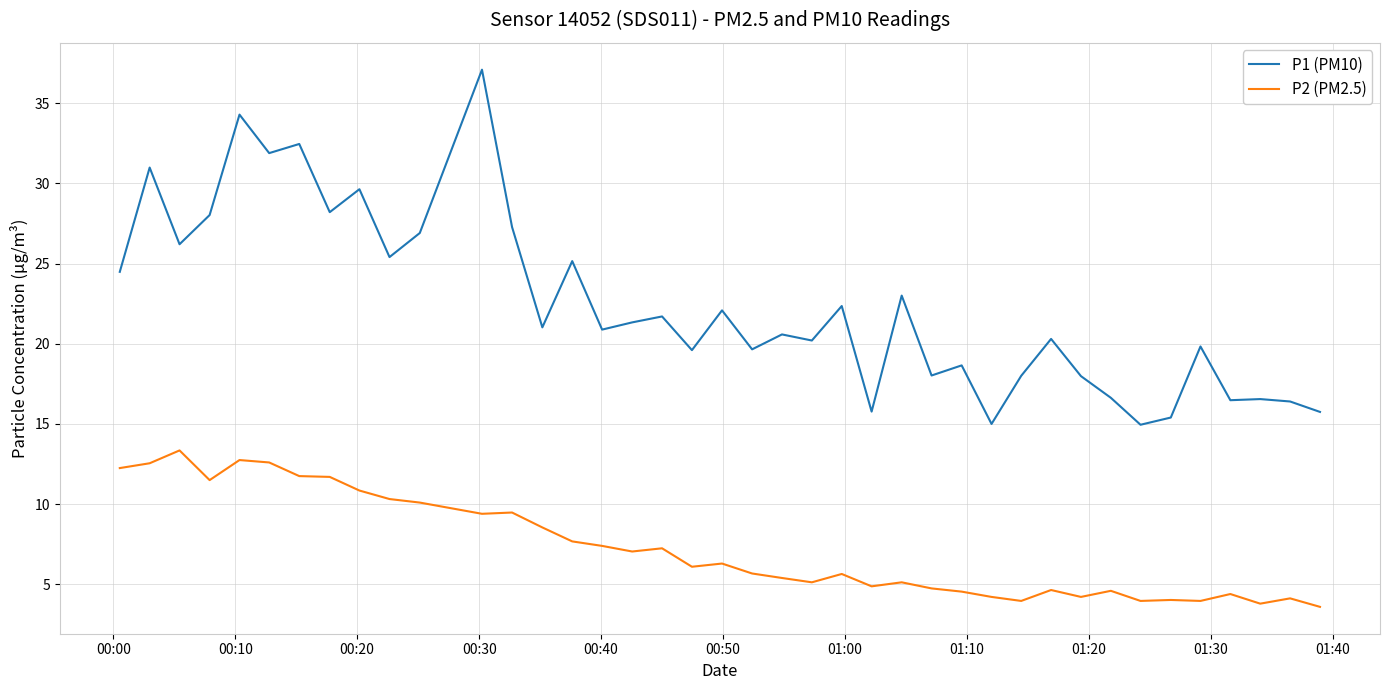

What are all the series names shown in the legend?

P1 (PM10), P2 (PM2.5)